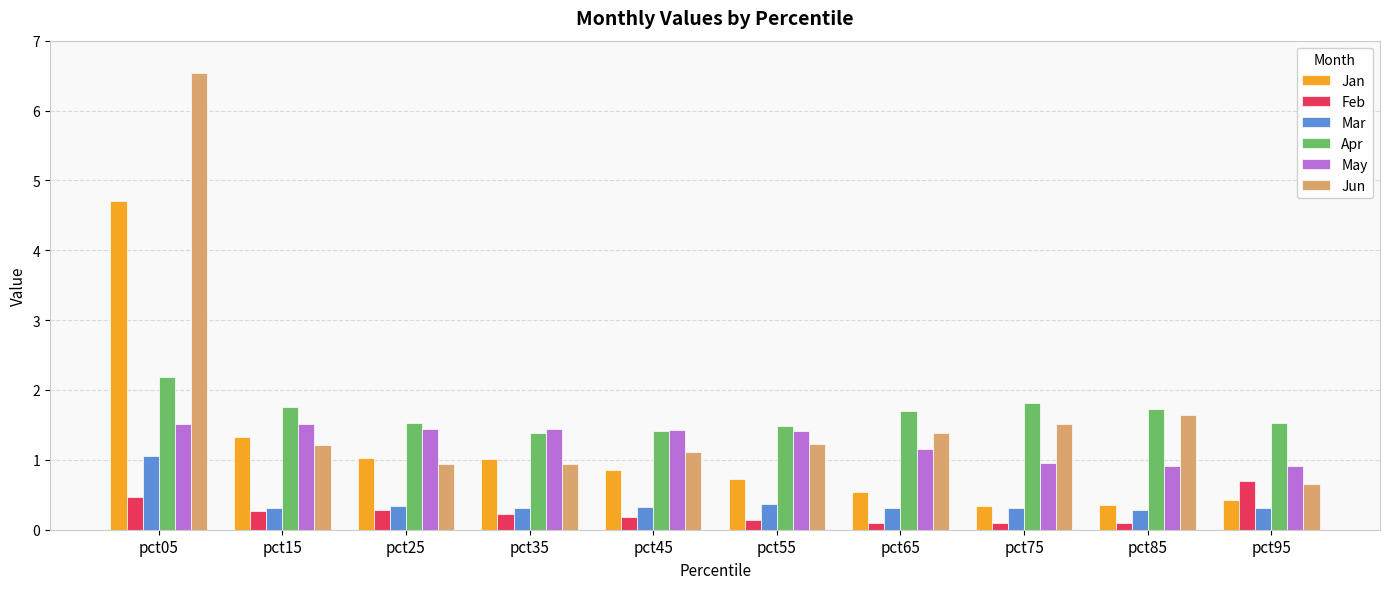

List the series in order of their peak value, lowest first.

Feb, Mar, May, Apr, Jan, Jun